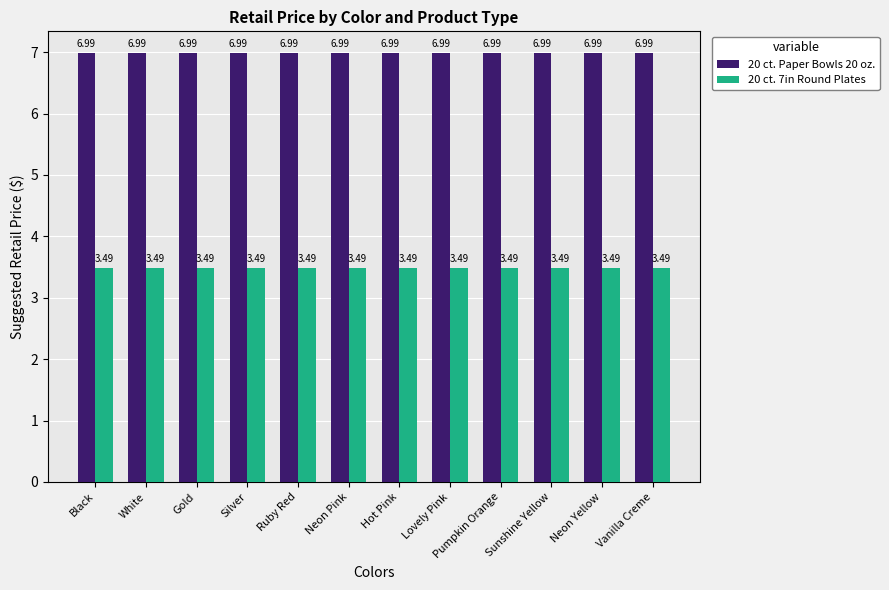

Reading left to right, transcribe all the data shown in this chart.

20 ct. Paper Bowls 20 oz.: 7.0	7.0	7.0	7.0	7.0	7.0	7.0	7.0	7.0	7.0	7.0	7.0
20 ct. 7in Round Plates: 3.5	3.5	3.5	3.5	3.5	3.5	3.5	3.5	3.5	3.5	3.5	3.5